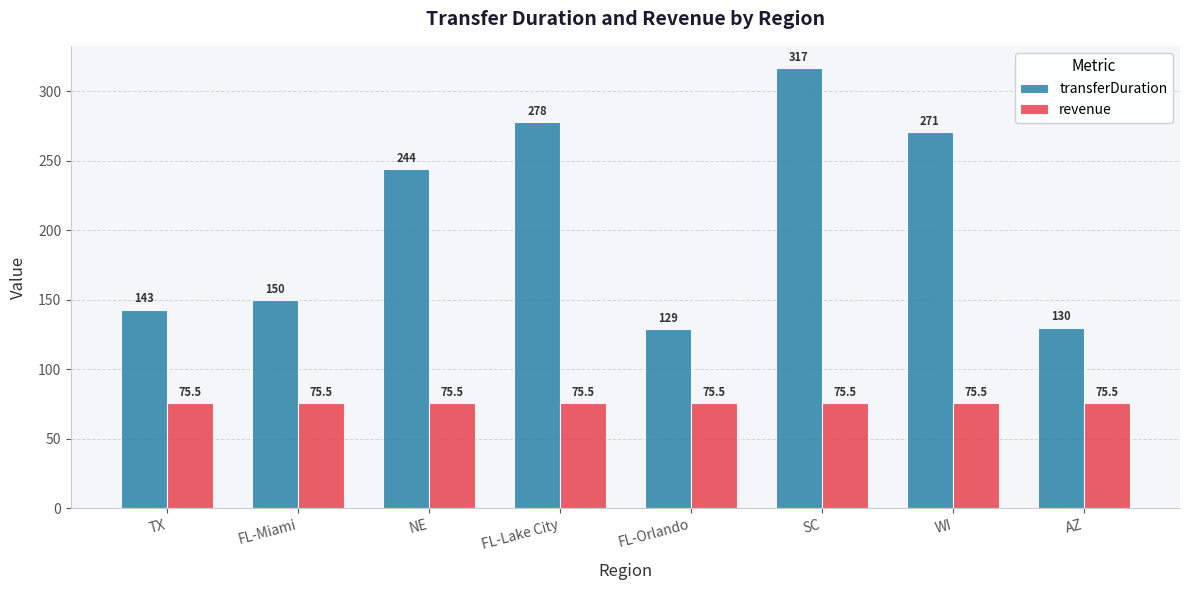

What is the minimum value for transferDuration?

129.0